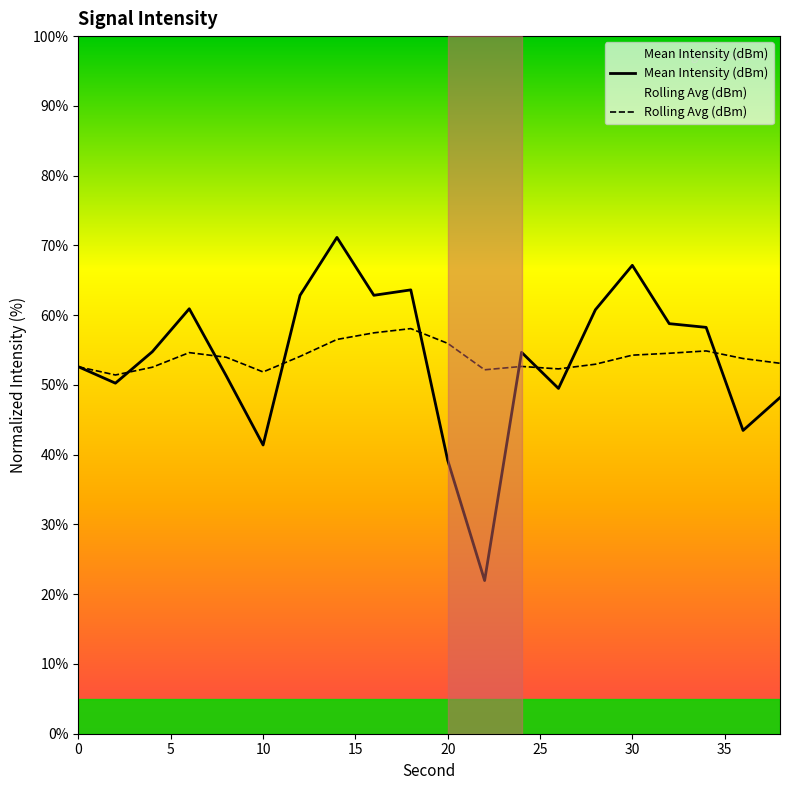

Which series has the largest range (max minus min)?

Mean Intensity (dBm)